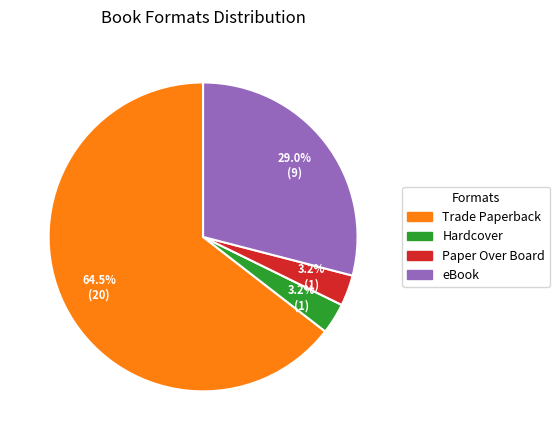

To the nearest percent, what is the combined percentage of Paper Over Board and Trade Paperback?

68%